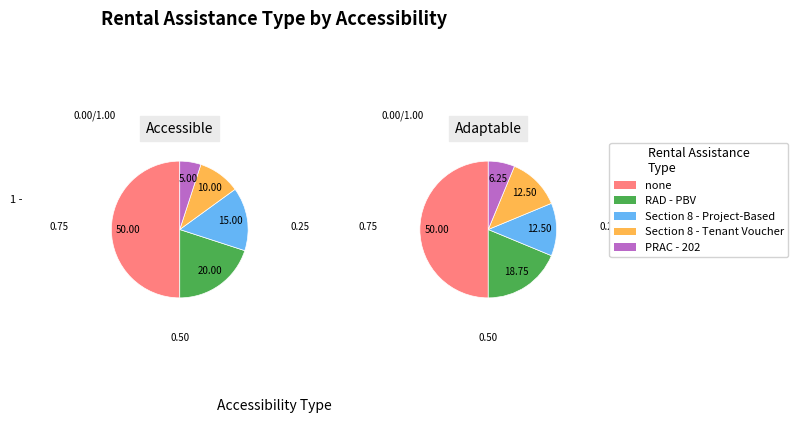

What is the majority slice?

none